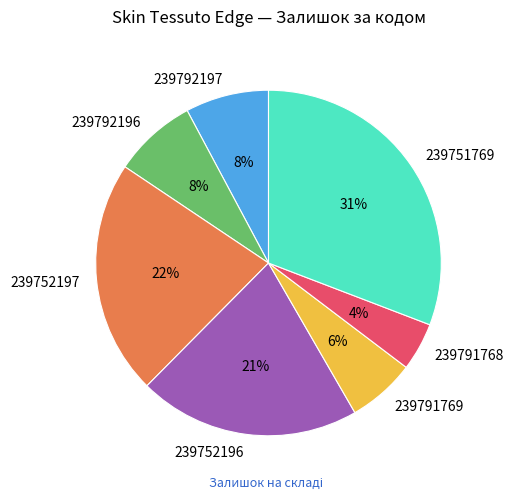

True or false: 239792197 accounts for 1% of the total.

False